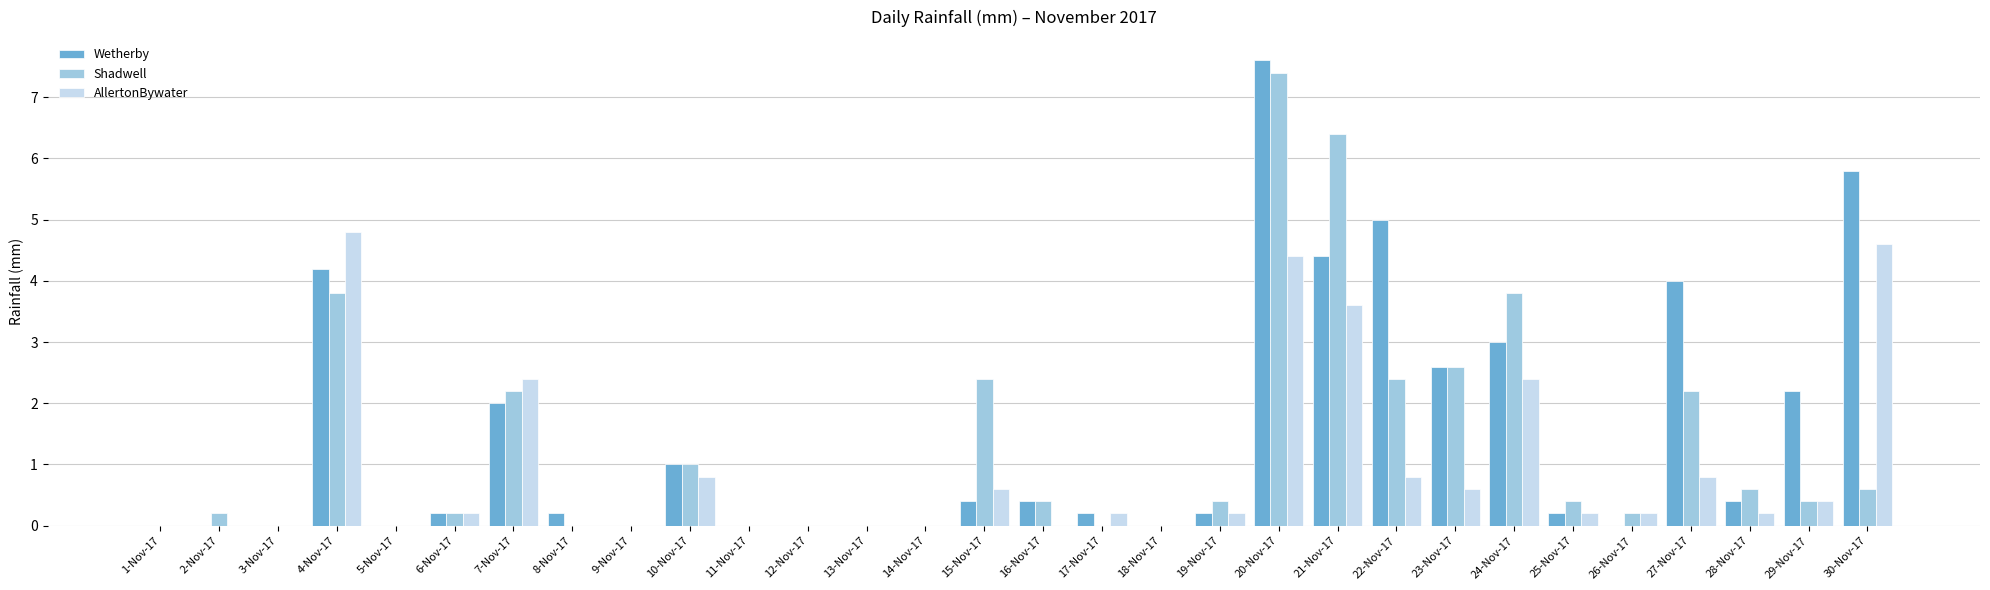

Reading left to right, extract all data points from this chart.

Wetherby: 1-Nov-17=0.0	2-Nov-17=0.0	3-Nov-17=0.0	4-Nov-17=4.2	5-Nov-17=0.0	6-Nov-17=0.2	7-Nov-17=2.0	8-Nov-17=0.2	9-Nov-17=0.0	10-Nov-17=1.0	11-Nov-17=0.0	12-Nov-17=0.0	13-Nov-17=0.0	14-Nov-17=0.0	15-Nov-17=0.4	16-Nov-17=0.4	17-Nov-17=0.2	18-Nov-17=0.0	19-Nov-17=0.2	20-Nov-17=7.6	21-Nov-17=4.4	22-Nov-17=5.0	23-Nov-17=2.6	24-Nov-17=3.0	25-Nov-17=0.2	26-Nov-17=0.0	27-Nov-17=4.0	28-Nov-17=0.4	29-Nov-17=2.2	30-Nov-17=5.8
Shadwell: 1-Nov-17=0.0	2-Nov-17=0.2	3-Nov-17=0.0	4-Nov-17=3.8	5-Nov-17=0.0	6-Nov-17=0.2	7-Nov-17=2.2	8-Nov-17=0.0	9-Nov-17=0.0	10-Nov-17=1.0	11-Nov-17=0.0	12-Nov-17=0.0	13-Nov-17=0.0	14-Nov-17=0.0	15-Nov-17=2.4	16-Nov-17=0.4	17-Nov-17=0.0	18-Nov-17=0.0	19-Nov-17=0.4	20-Nov-17=7.4	21-Nov-17=6.4	22-Nov-17=2.4	23-Nov-17=2.6	24-Nov-17=3.8	25-Nov-17=0.4	26-Nov-17=0.2	27-Nov-17=2.2	28-Nov-17=0.6	29-Nov-17=0.4	30-Nov-17=0.6
AllertonBywater: 1-Nov-17=0.0	2-Nov-17=0.0	3-Nov-17=0.0	4-Nov-17=4.8	5-Nov-17=0.0	6-Nov-17=0.2	7-Nov-17=2.4	8-Nov-17=0.0	9-Nov-17=0.0	10-Nov-17=0.8	11-Nov-17=0.0	12-Nov-17=0.0	13-Nov-17=0.0	14-Nov-17=0.0	15-Nov-17=0.6	16-Nov-17=0.0	17-Nov-17=0.2	18-Nov-17=0.0	19-Nov-17=0.2	20-Nov-17=4.4	21-Nov-17=3.6	22-Nov-17=0.8	23-Nov-17=0.6	24-Nov-17=2.4	25-Nov-17=0.2	26-Nov-17=0.2	27-Nov-17=0.8	28-Nov-17=0.2	29-Nov-17=0.4	30-Nov-17=4.6